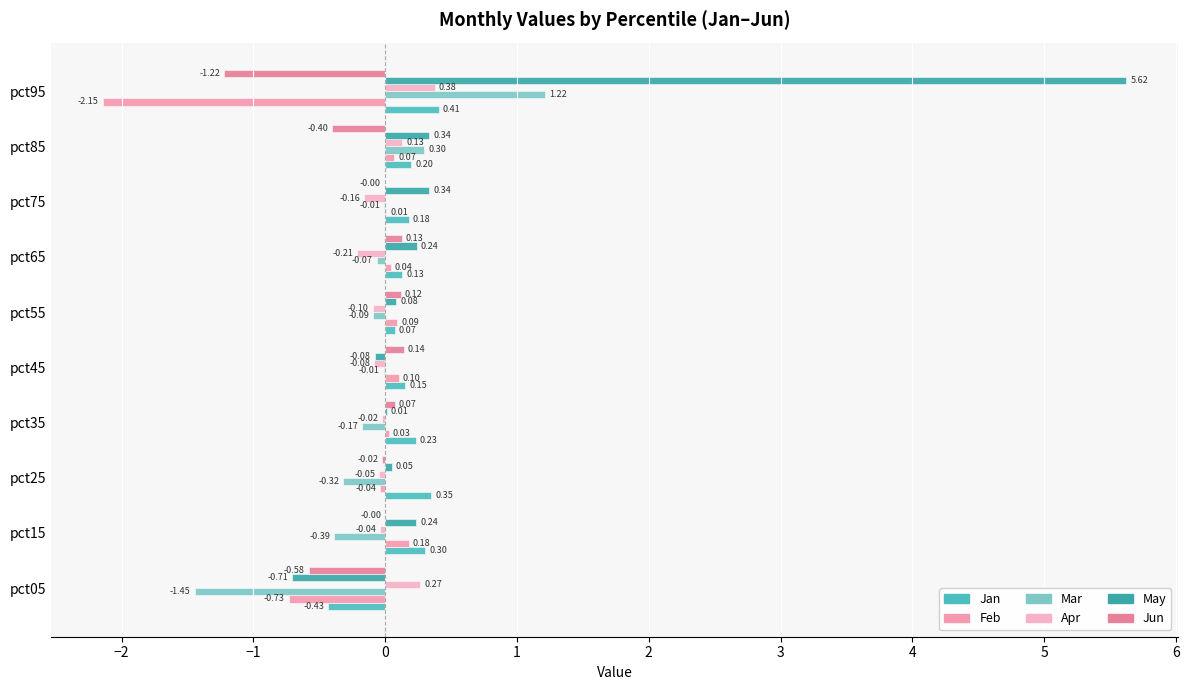

How many series are shown in this chart?

6